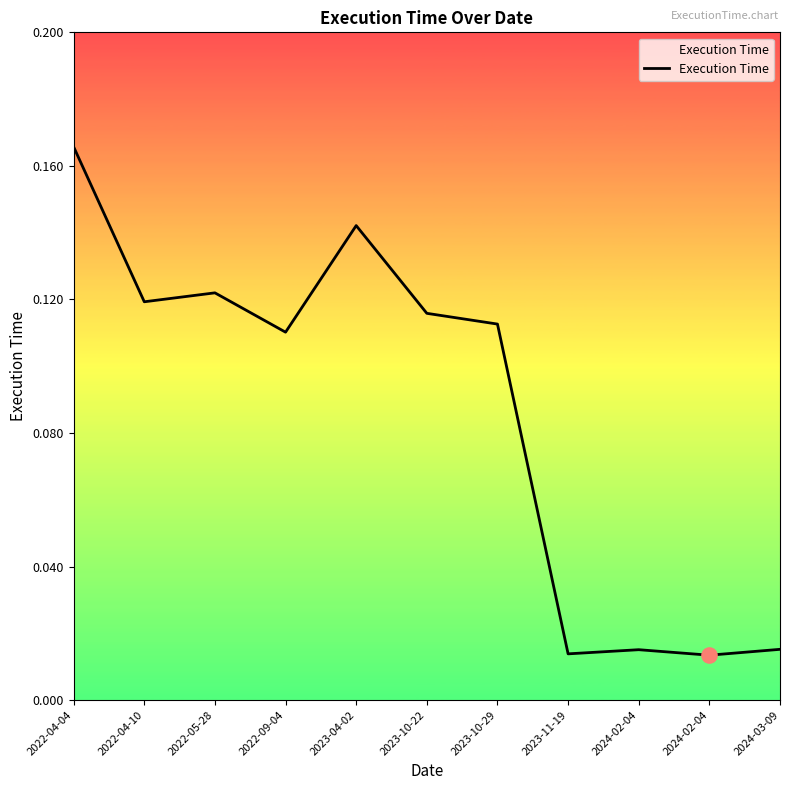

What is the change in value from 2022-04-10 to 2024-02-04?

-0.1